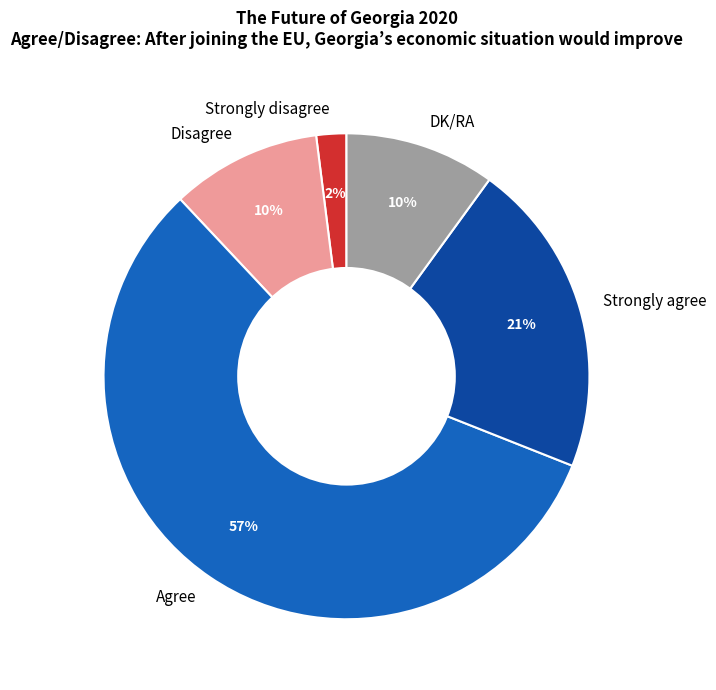

True or false: Agree accounts for 57% of the total.

True